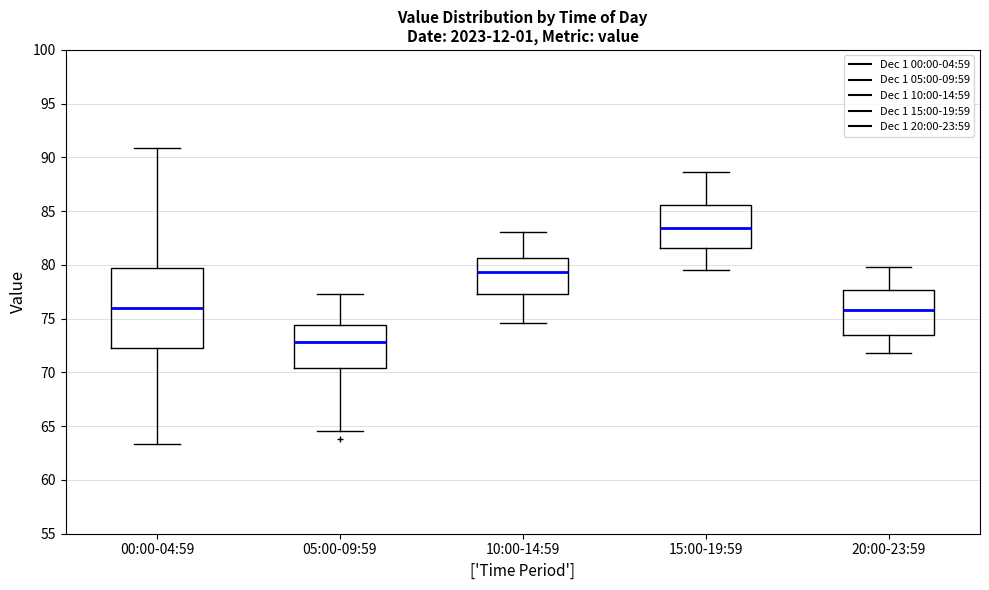

Where is the lower edge of the box for 05:00-09:59 on the y-axis? The values are not printed on the chart, so give them approximately, as read against the axis.

70.5